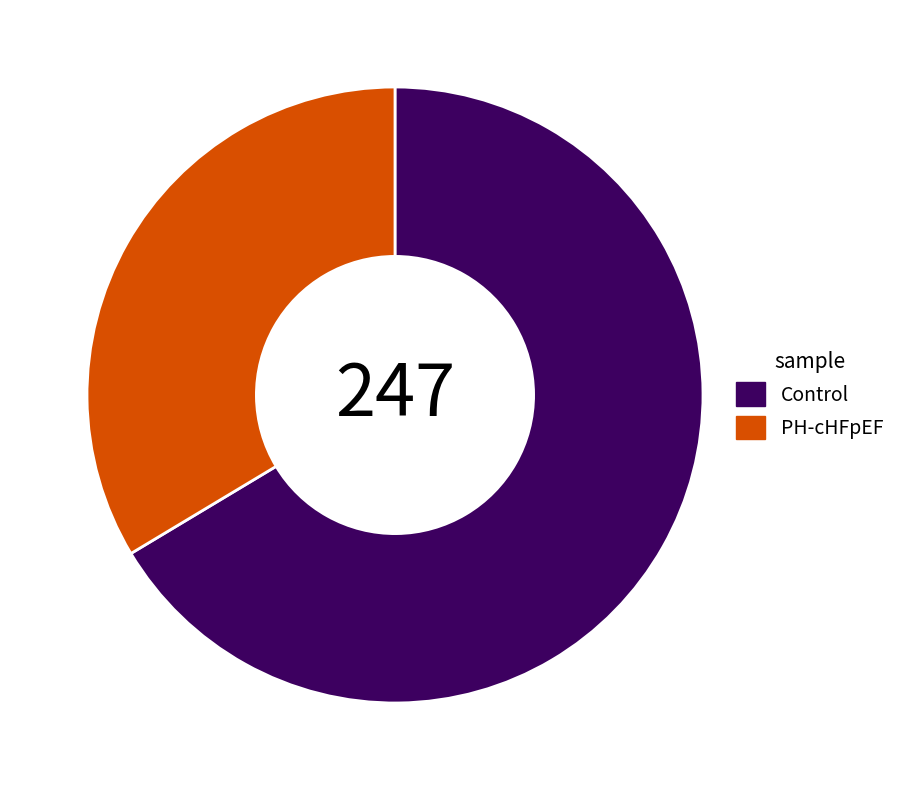

What is the ratio of the value at PH-cHFpEF to the value at Control?

0.5